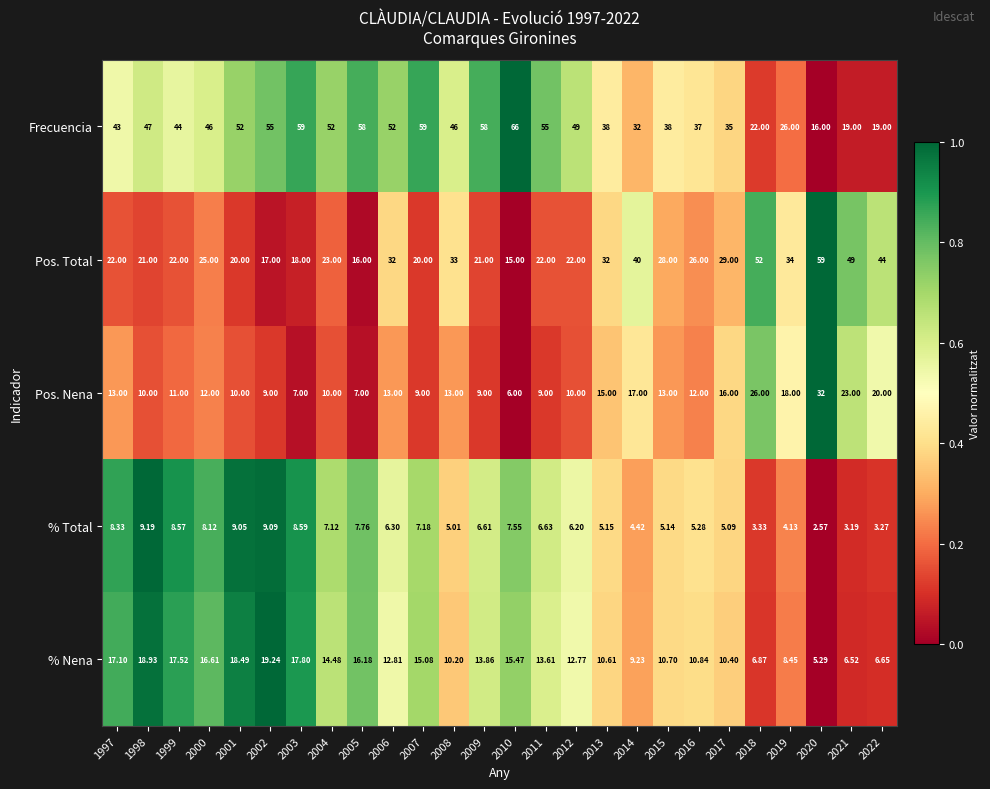

How many values in the % Nena series are below 13?

13